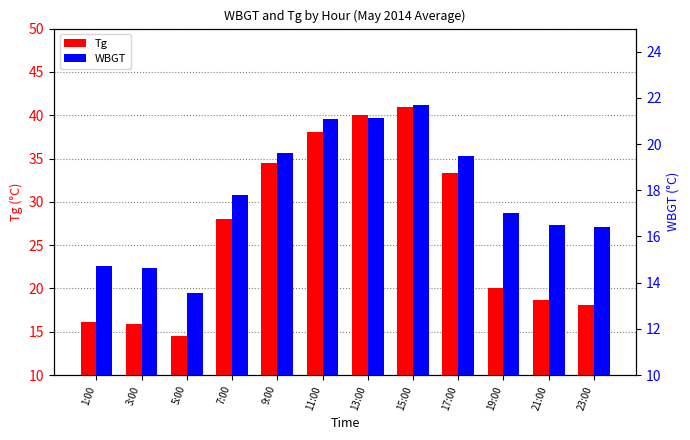

What is the label of the 11th bar from the left?

21:00